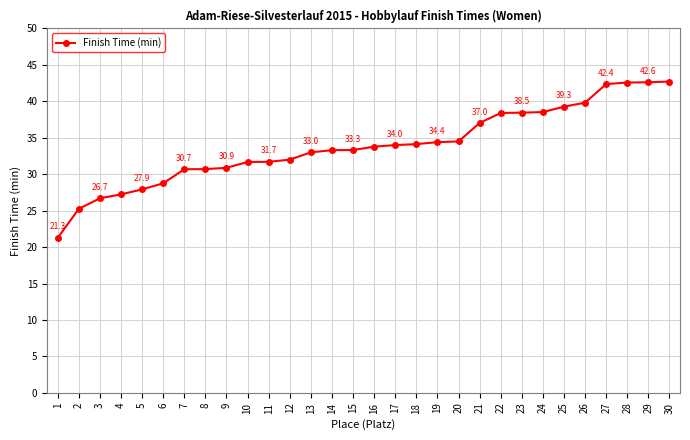

Which category has the lowest value across all series?

1